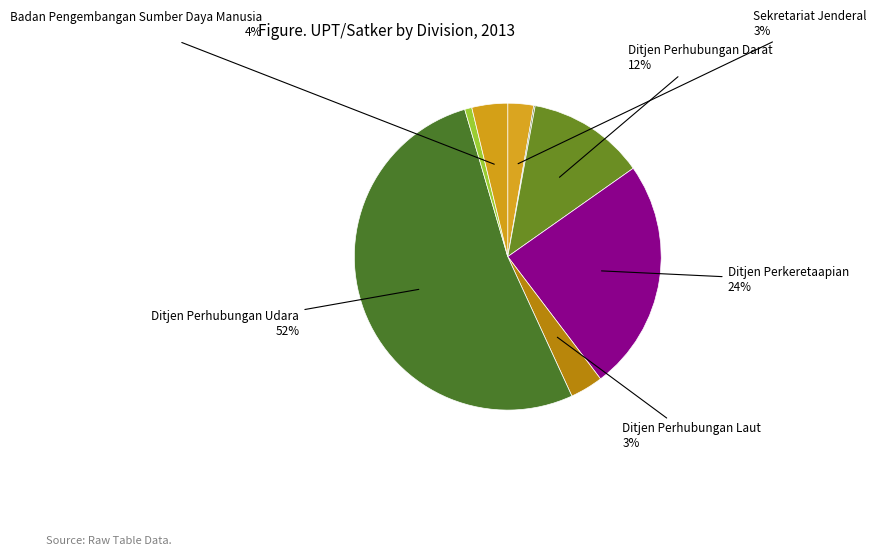

Which slice is the largest?

Ditjen Perhubungan Udara